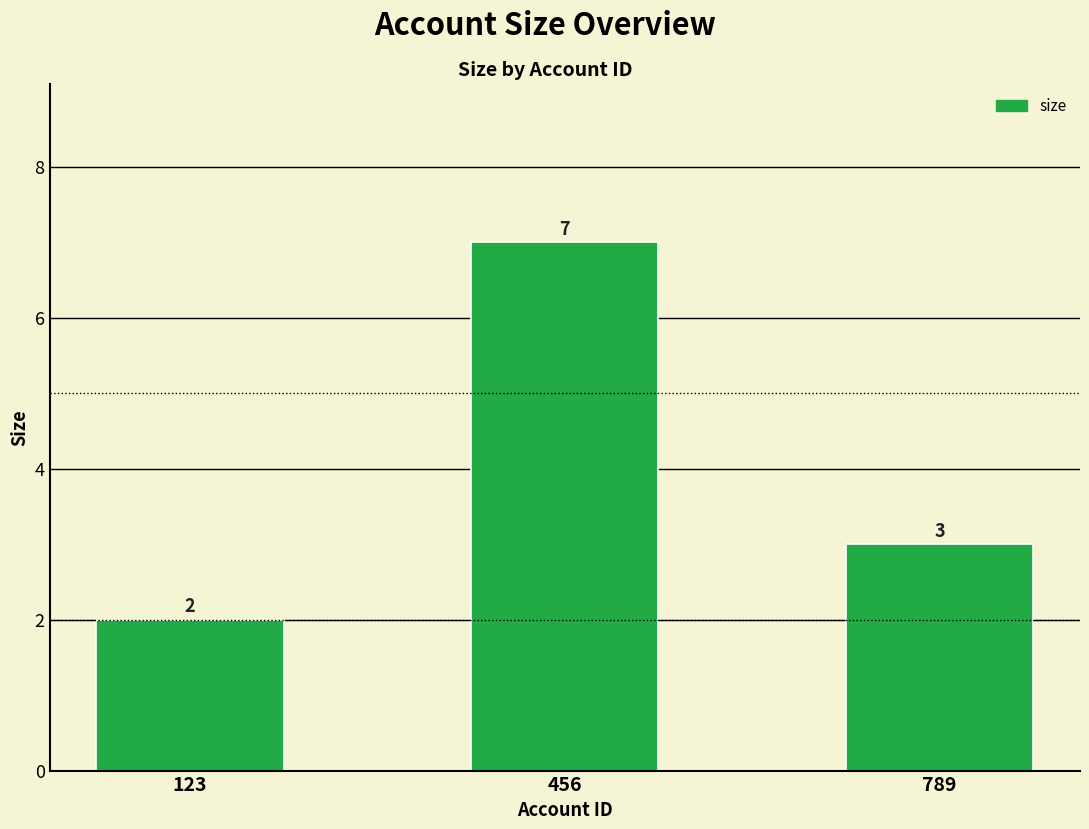

Reading left to right, transcribe all the data shown in this chart.

123=2	456=7	789=3